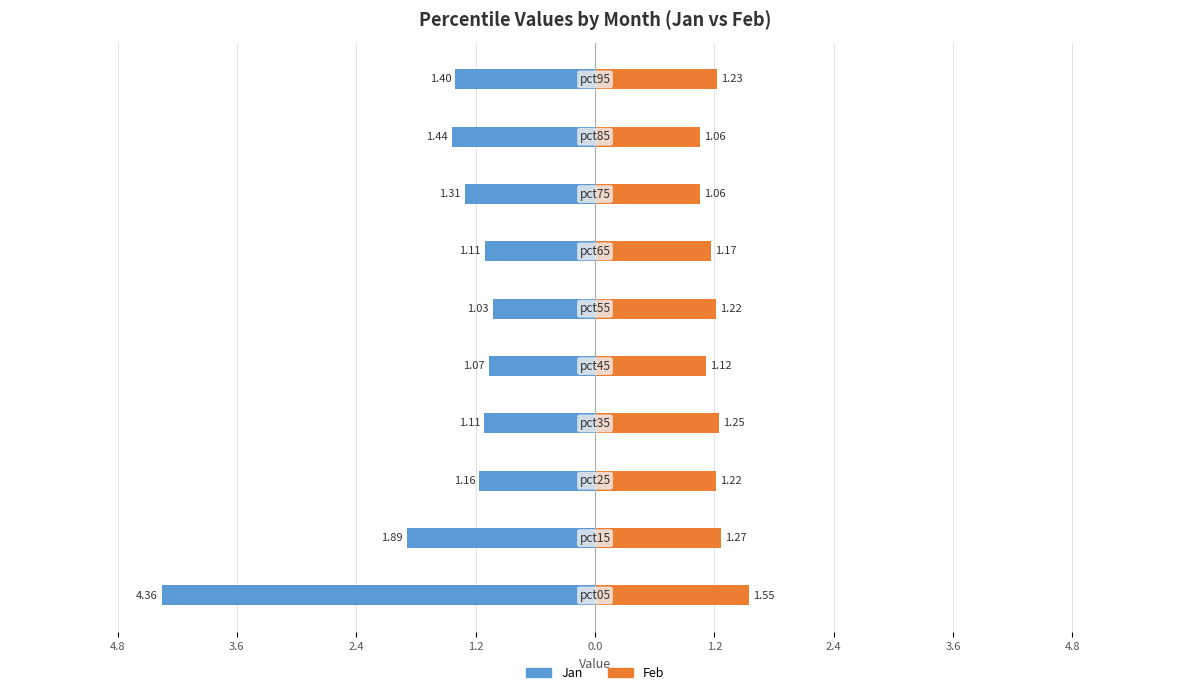

Which series has the largest range (max minus min)?

Jan (Left)